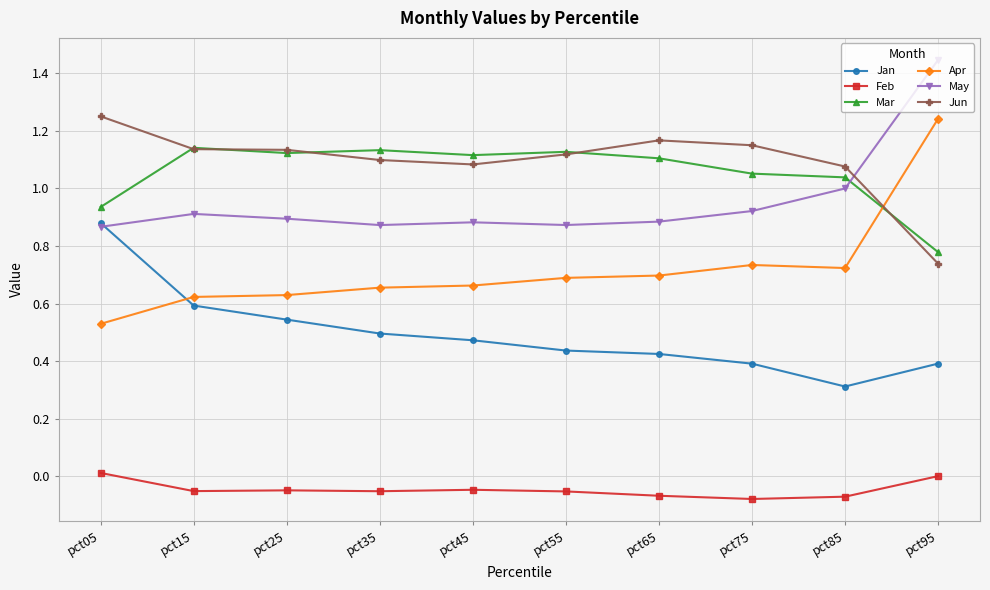

How many distinct data groups are displayed?

6